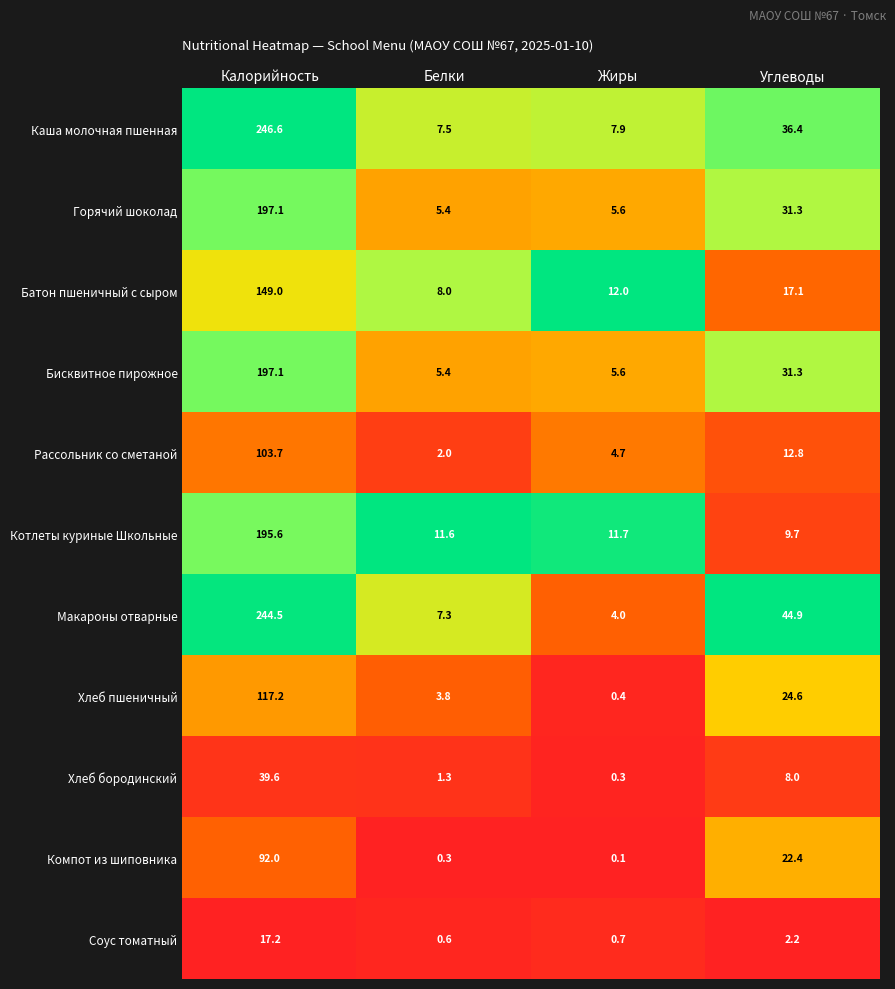

What value does the Бисквитное пирожное series have at Углеводы?

31.3